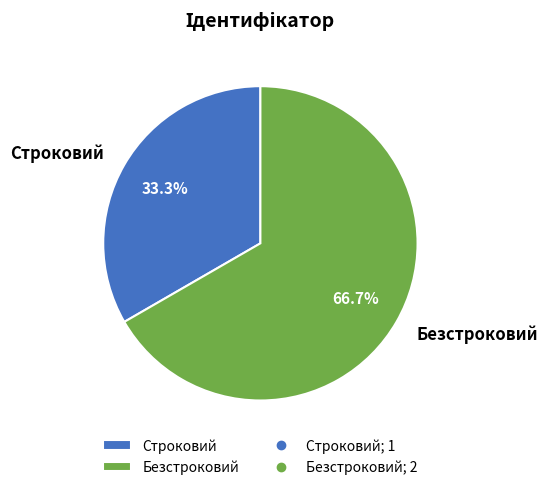

Rank the categories by value from lowest to highest.

Строковий, Безстроковий